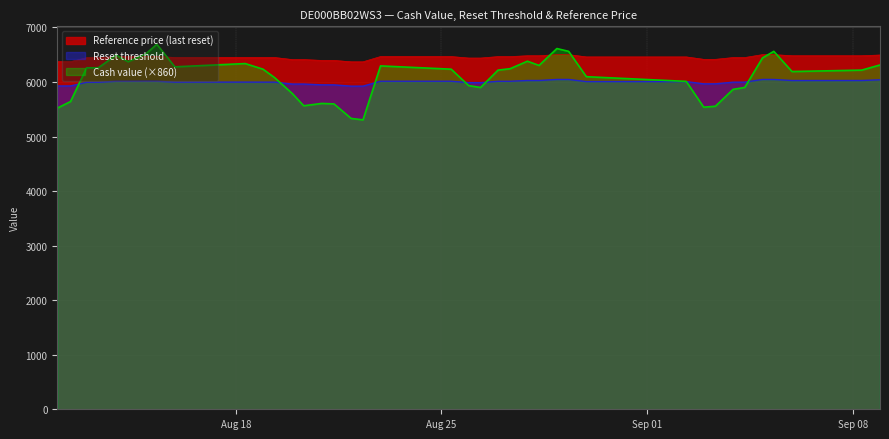

What is the minimum value for Reference price (last reset)?

6370.2